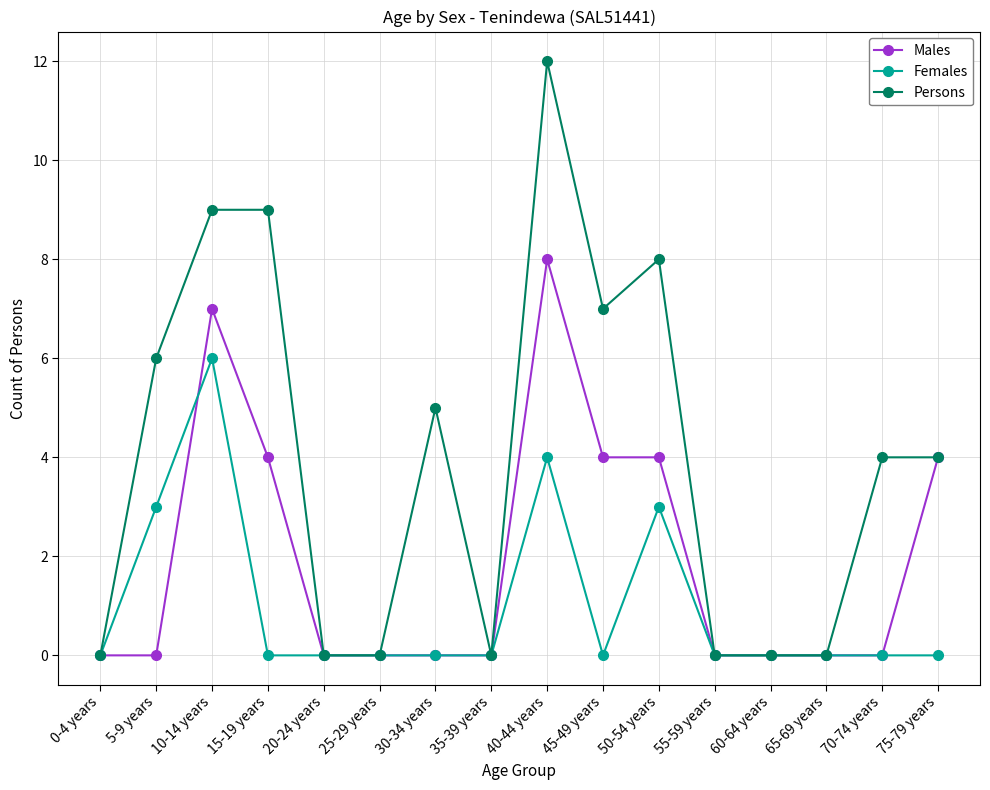

What is the maximum value shown in the chart?

12